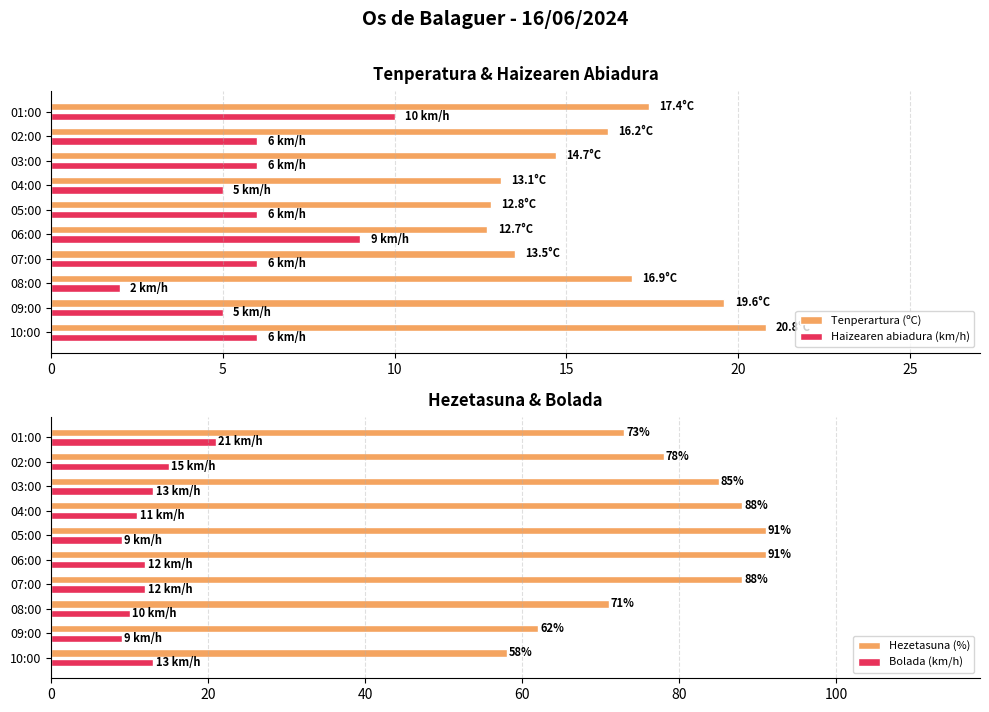

What is the sum of all Bolada (km/h) values?

125